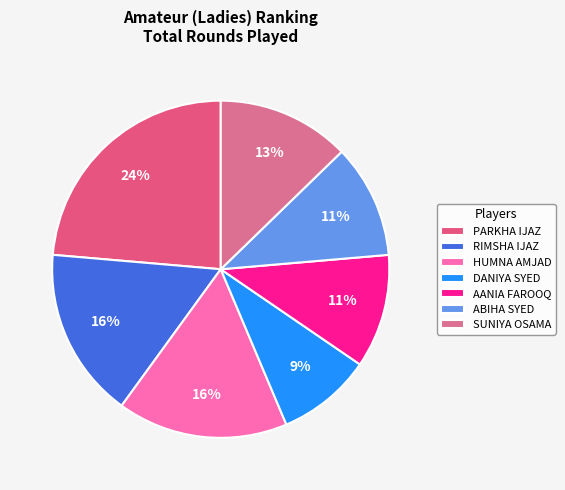

Is there any slice that represents more than half of the pie?

No